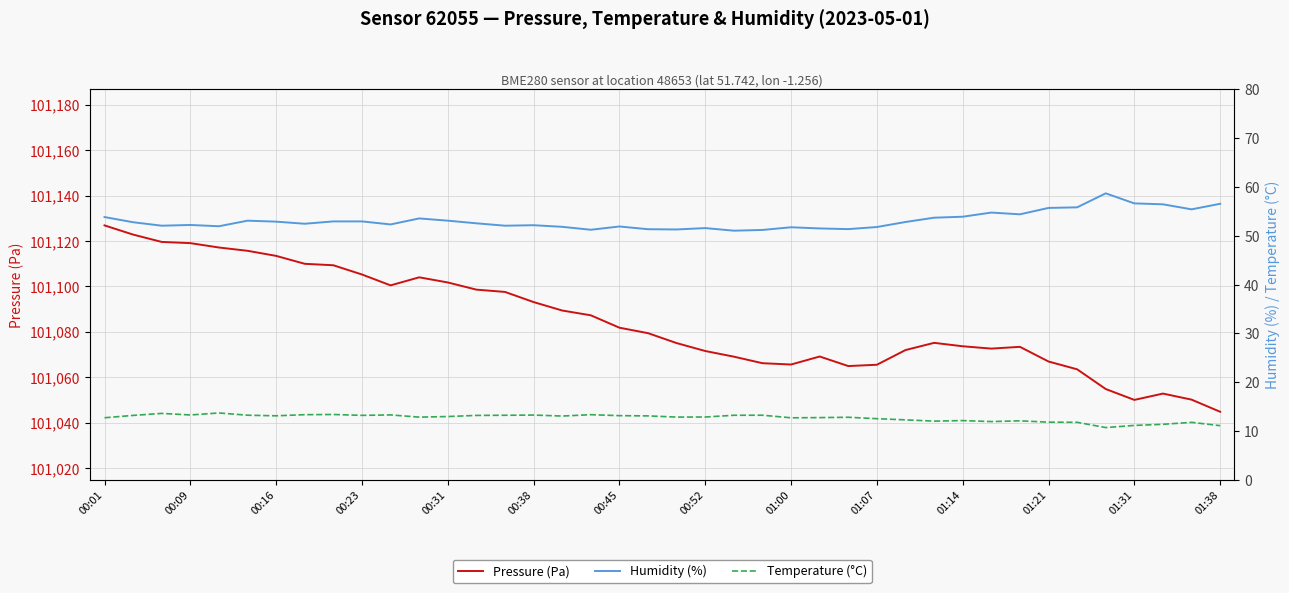

At which label does Humidity (%) first exceed 52?

00:01